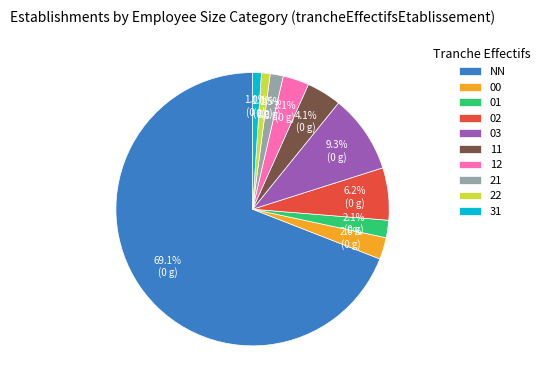

True or false: 11 accounts for 4% of the total.

True